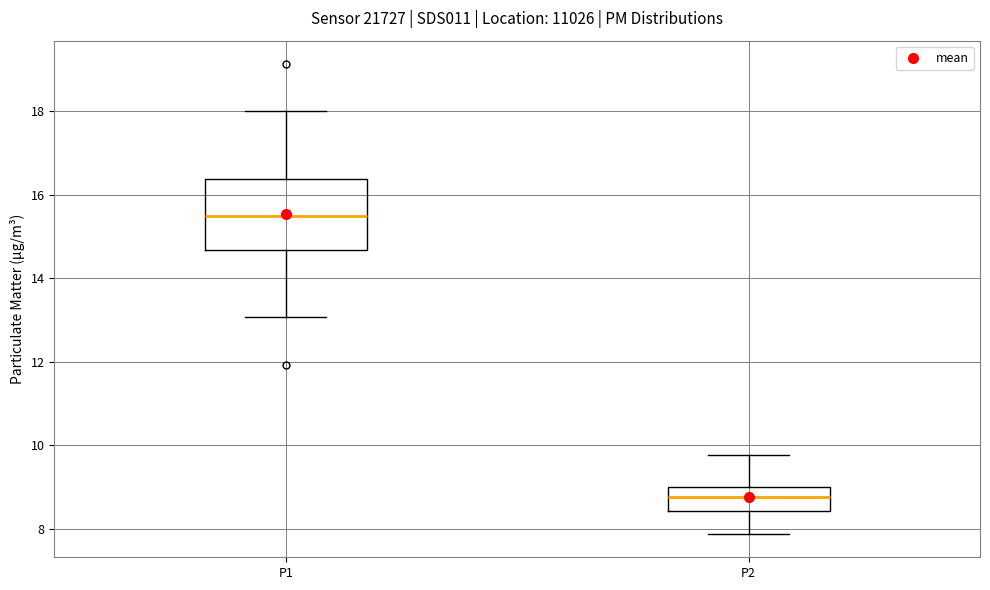

Which box's median line is the highest?

P1